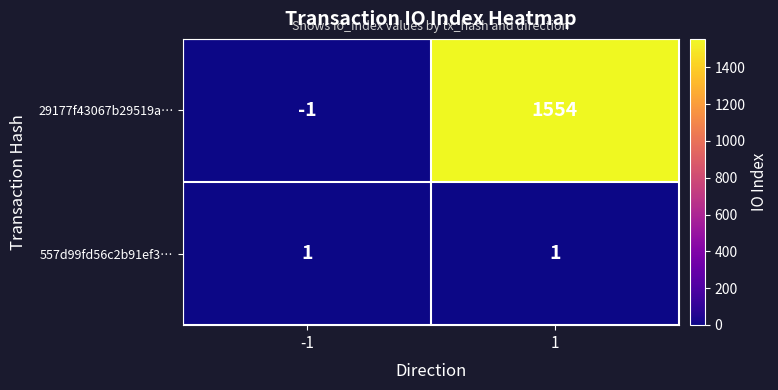

Is the value of 29177f43067b29519a… at -1 greater than the value of 557d99fd56c2b91ef3… at -1?

No